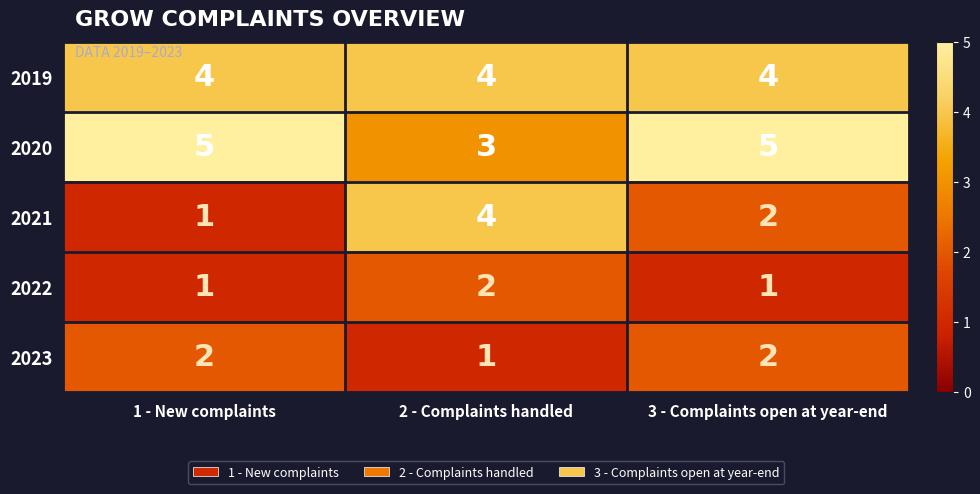

What is the greatest value displayed?

5